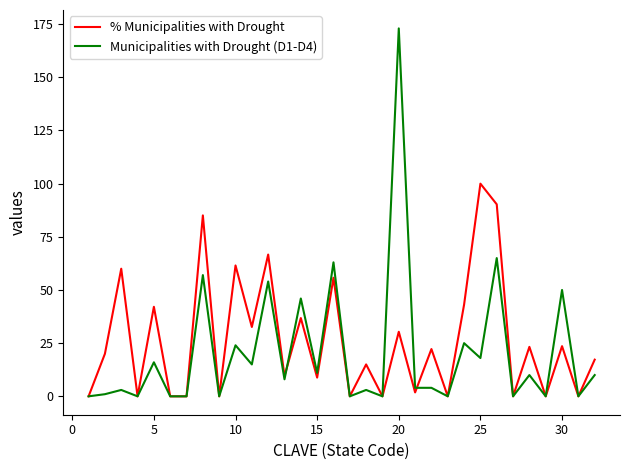

What is the maximum value for % Municipalities with Drought?

100.0